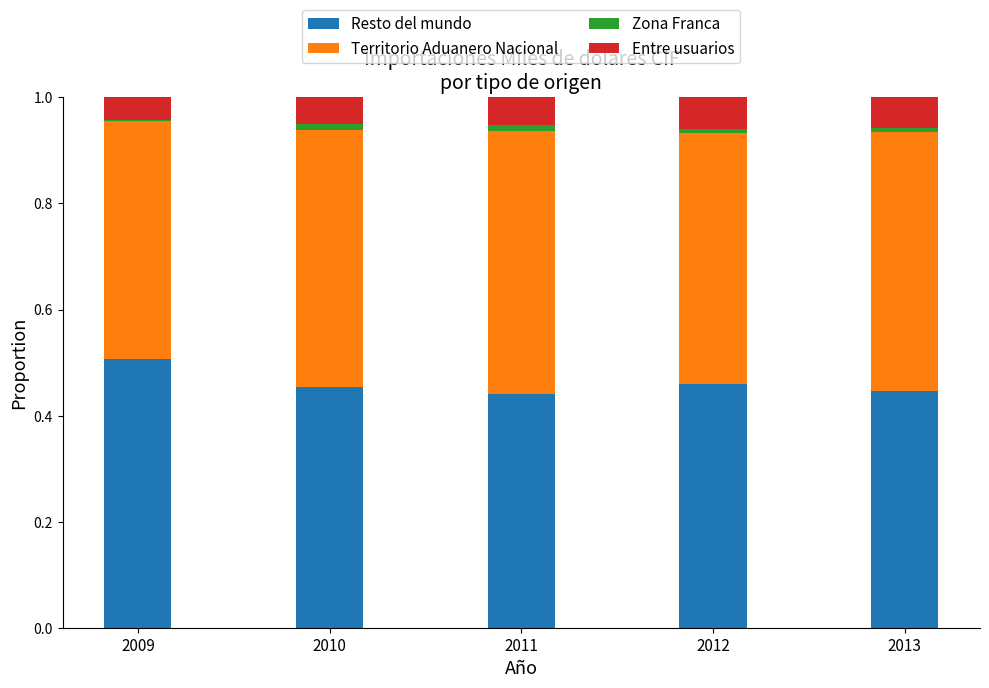

Between 2011 and 2012, which is larger?

2012